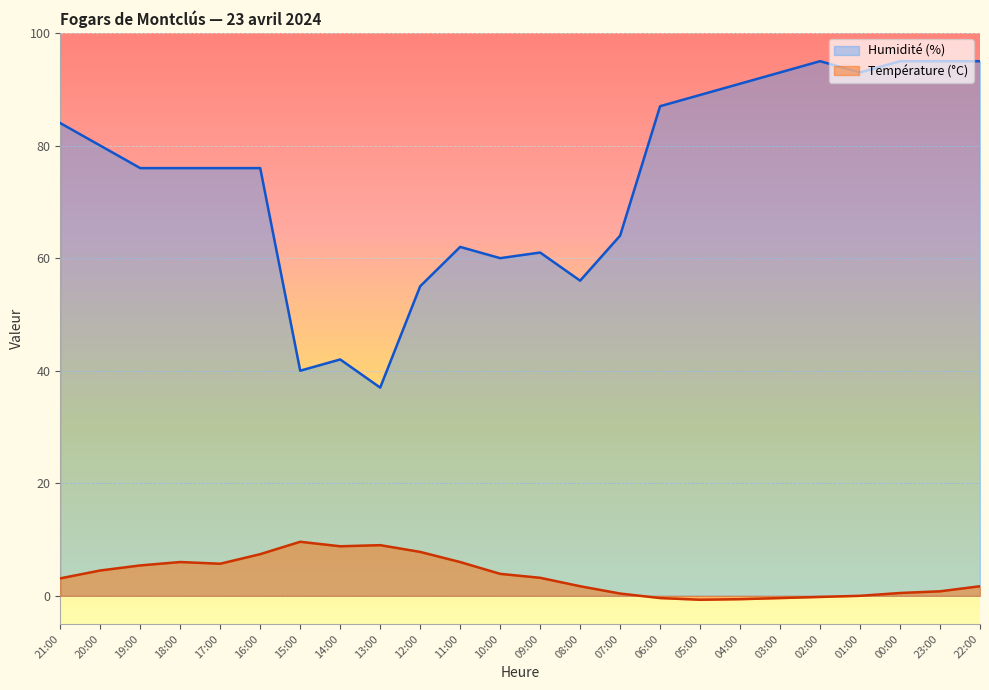

Between 15:00 and 11:00, which series saw the biggest shift?

Humidité (%)